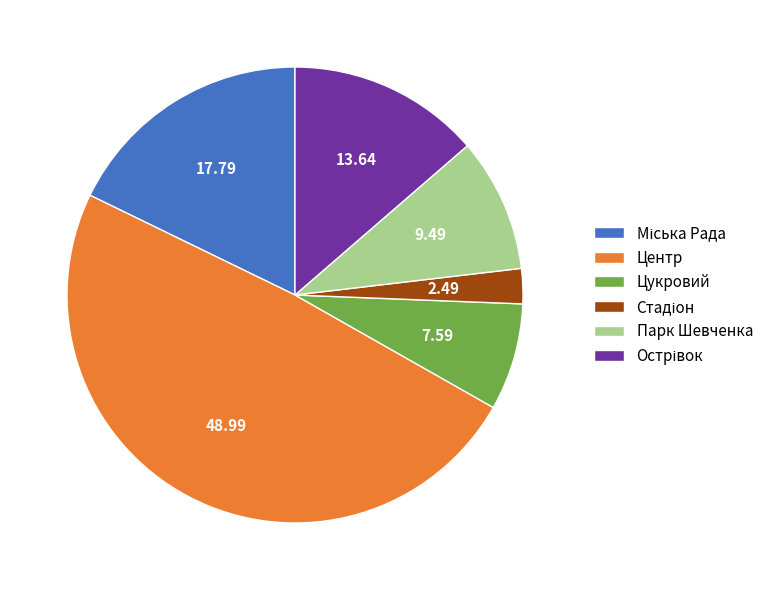

How many slices are in this pie chart?

6